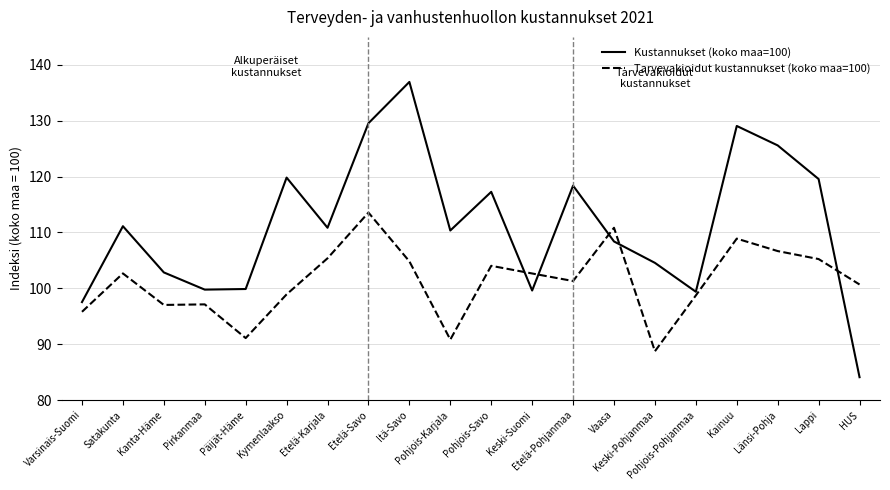

What is the highest value of the Tarvevakioidut kustannukset (koko maa=100) series?

113.6